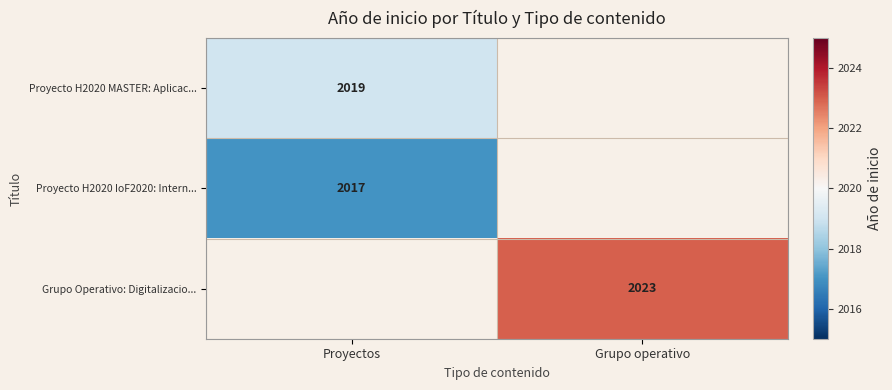

Which label corresponds to the largest value in the chart?

Grupo operativo